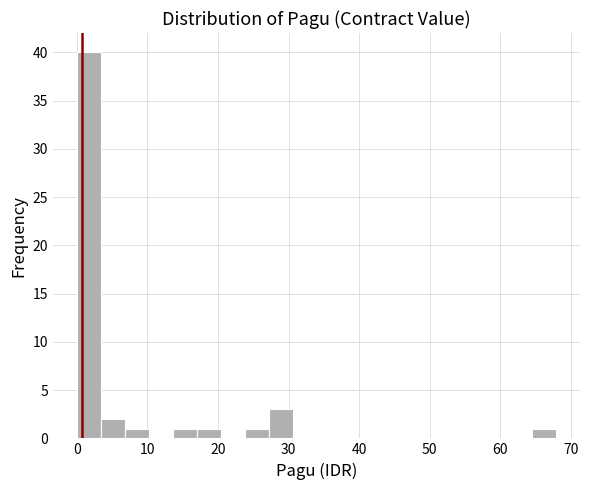

Around what value on the x-axis is the tallest bar? Give the approximate position of its centre, as read against the axis.

2